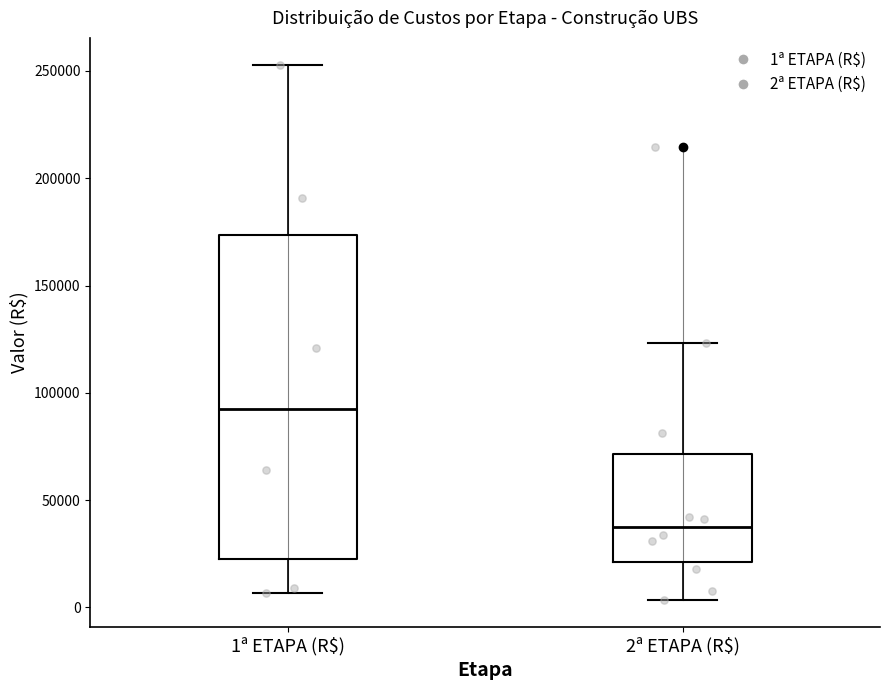

Where is the lower edge of the box for 2ª ETAPA (R$) on the y-axis? The values are not printed on the chart, so give them approximately, as read against the axis.

20000